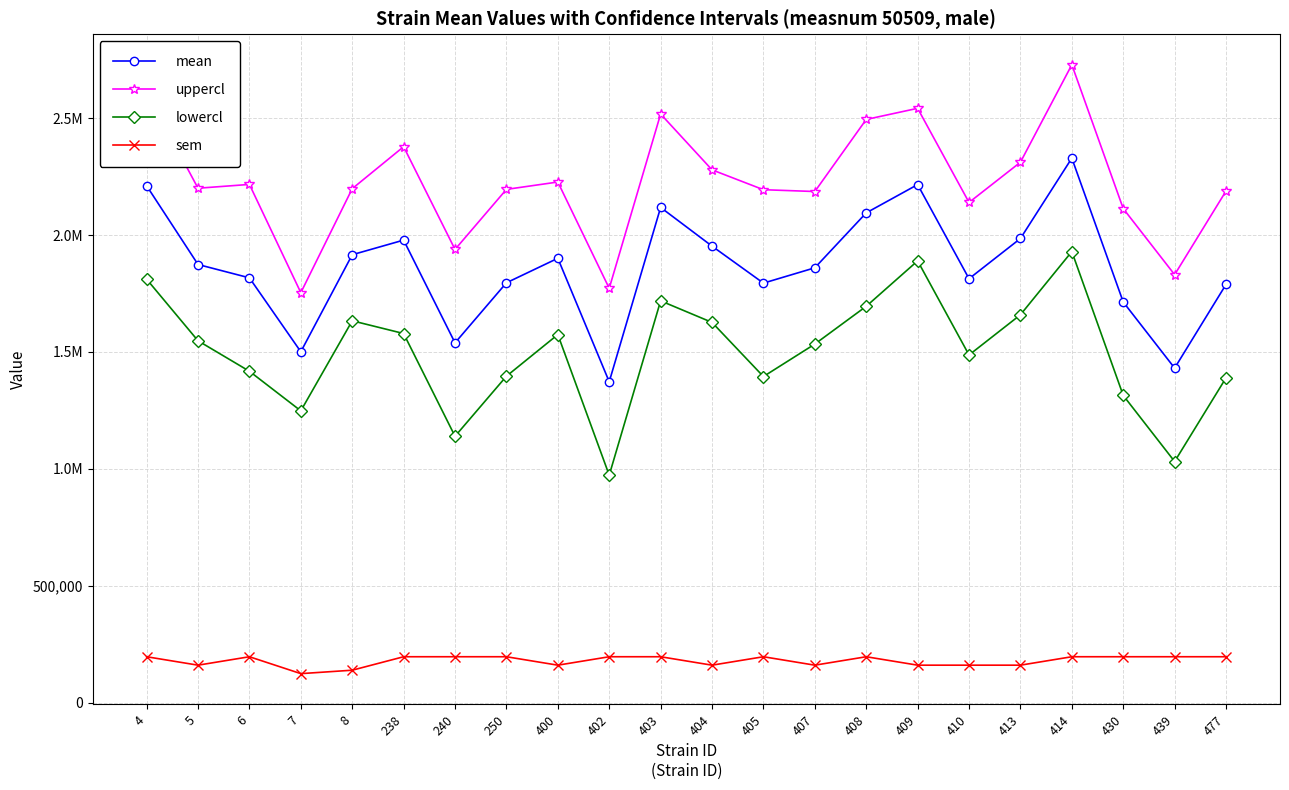

What are all the series names shown in the legend?

mean, uppercl, lowercl, sem